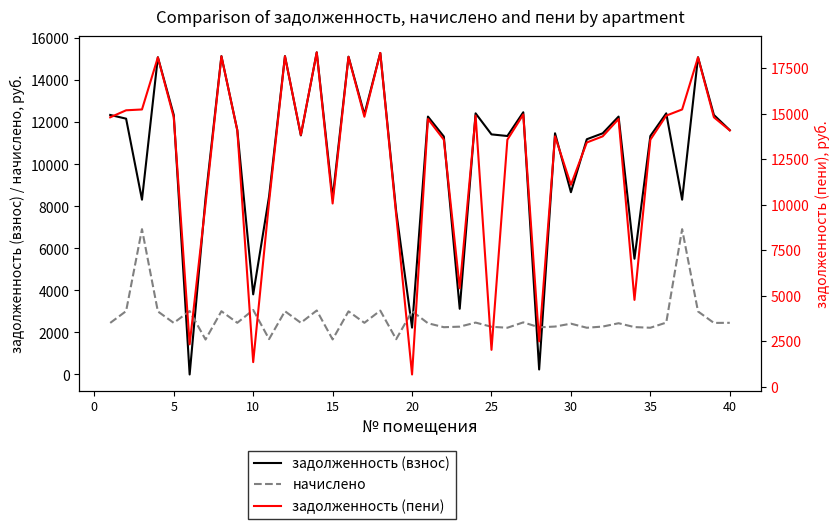

After their last crossing, which series has the higher values: начислено or задолженность (взнос)?

задолженность (взнос)